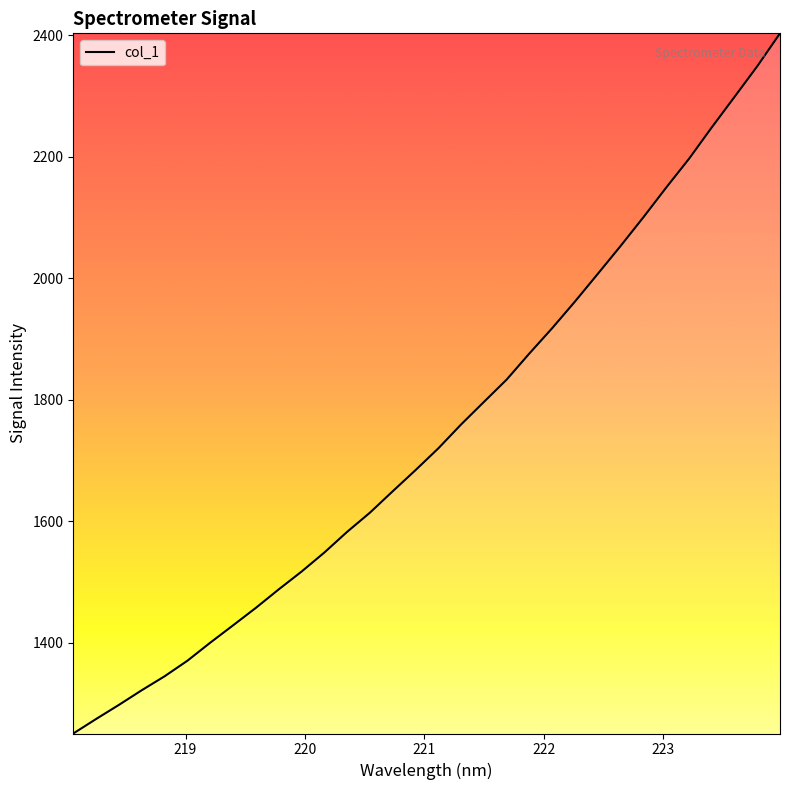

What is the difference between the maximum and minimum values?

1152.4